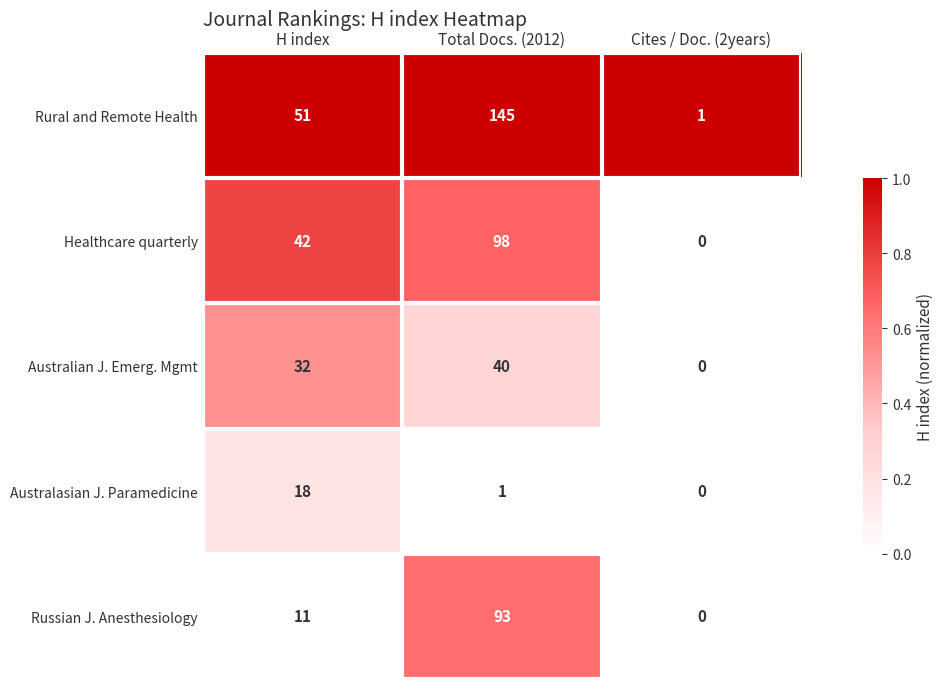

What is the maximum value for Australian J. Emerg. Mgmt?

40